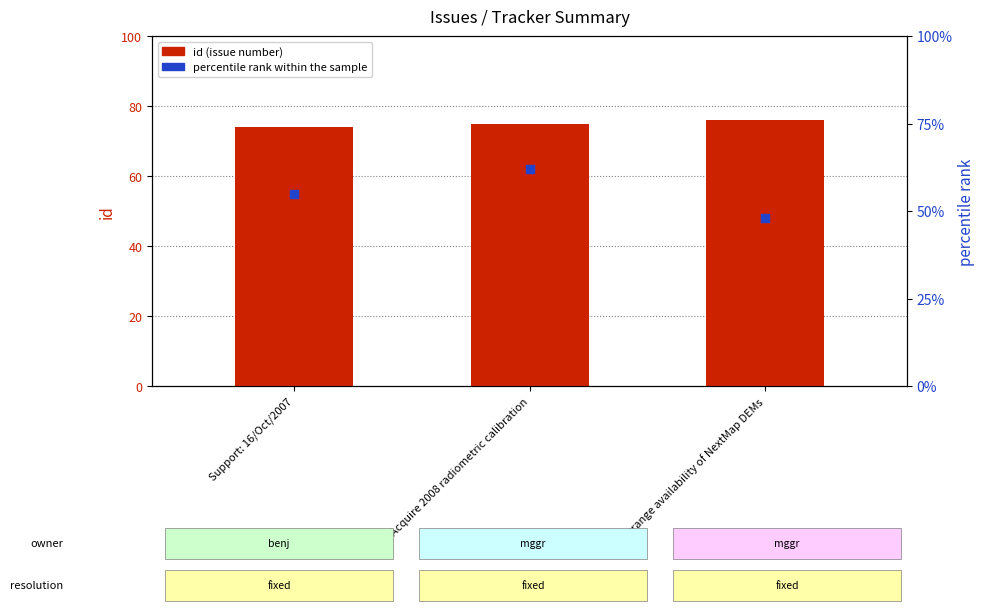

What is the total value across all series at Arrange availability of NextMap DEMs?

124